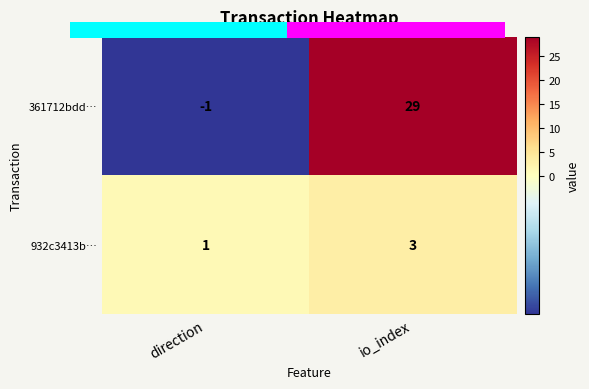

What is the sum of the 932c3413b… values at io_index and direction?

4